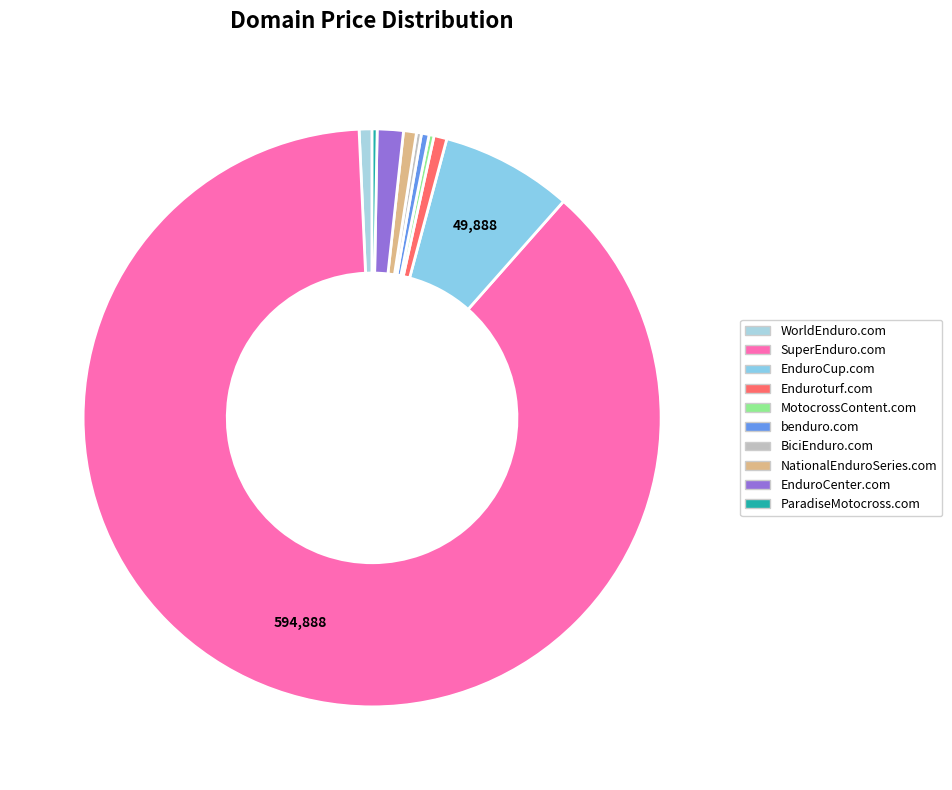

Does EnduroCenter.com represent more than half of the total?

No